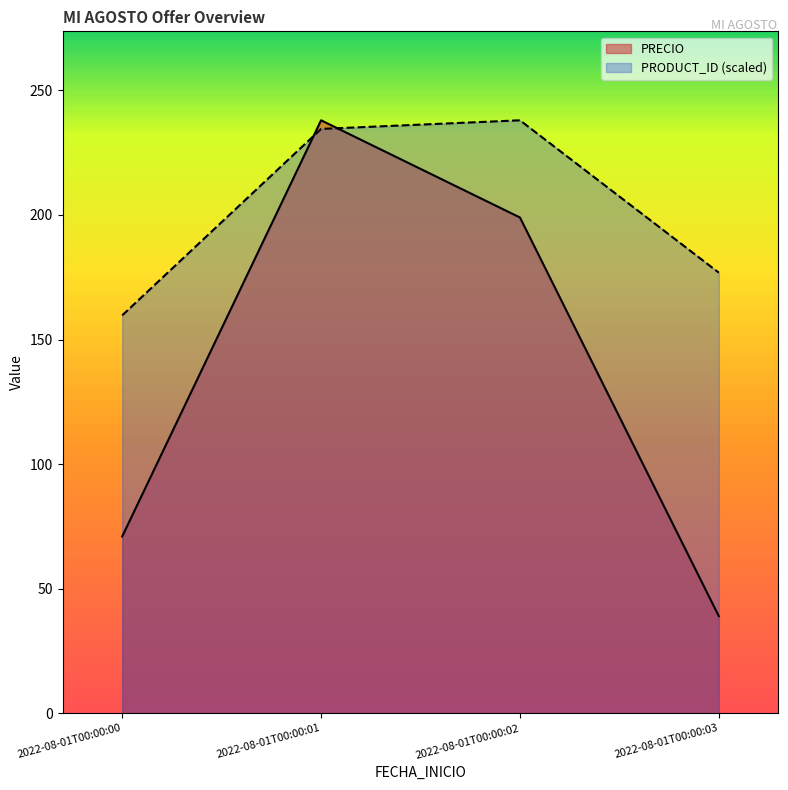

Is it true that PRECIO equals 39.0 at 2022-08-01T00:00:03?

True